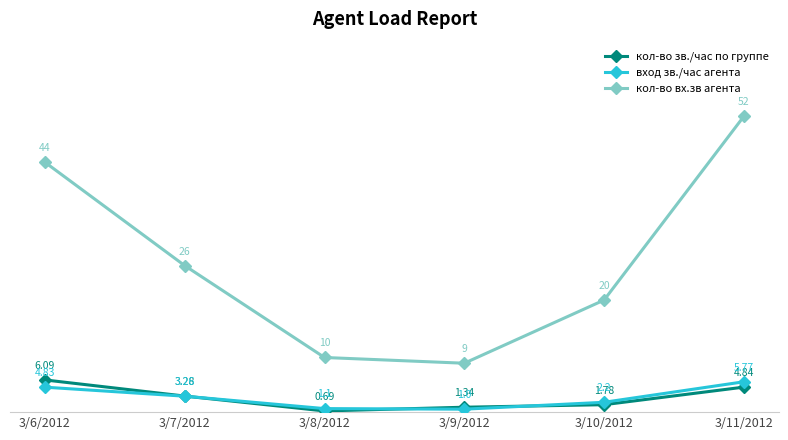

True or false: вход зв./час агента and кол-во вх.зв агента intersect in this chart.

False